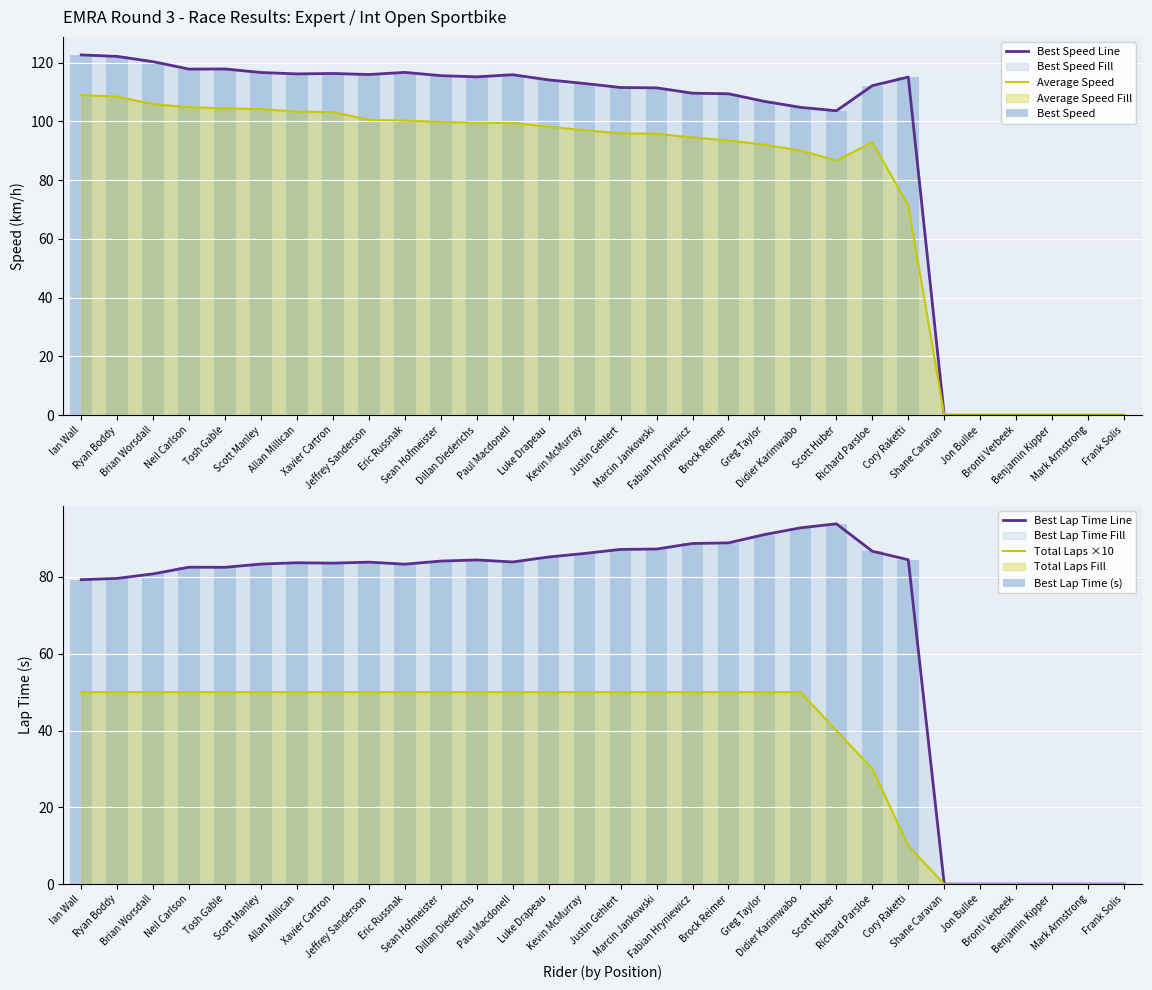

What is the sum of all Best Lap Time Line values?

2046.9